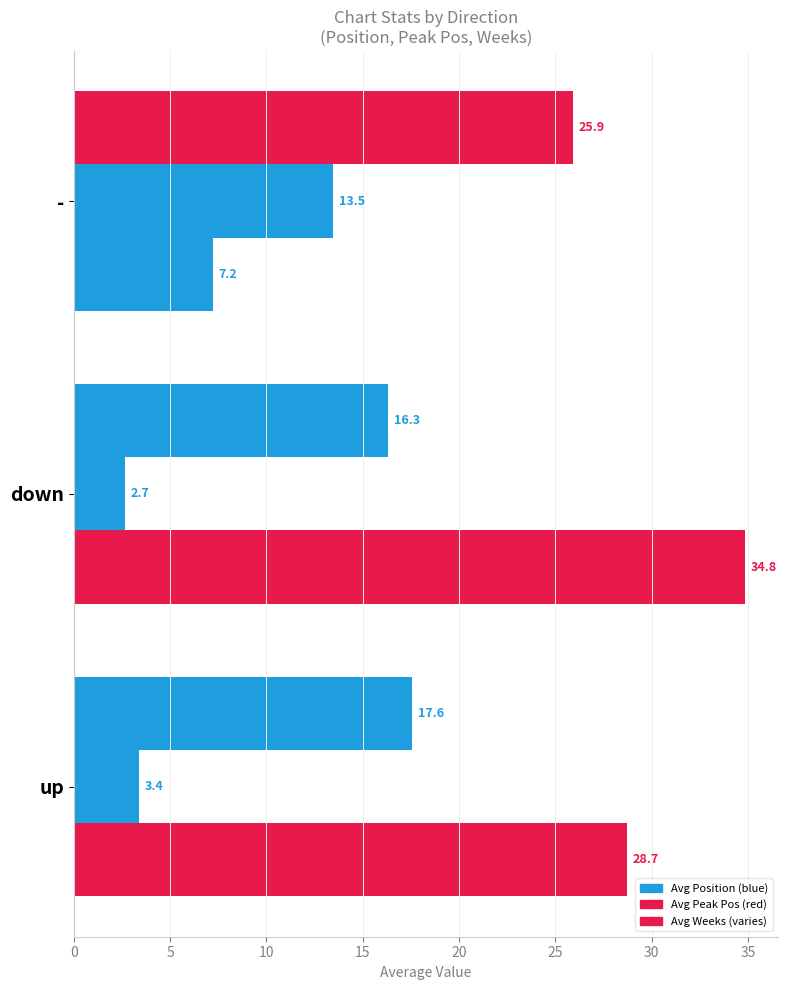

How many series are shown in this chart?

3